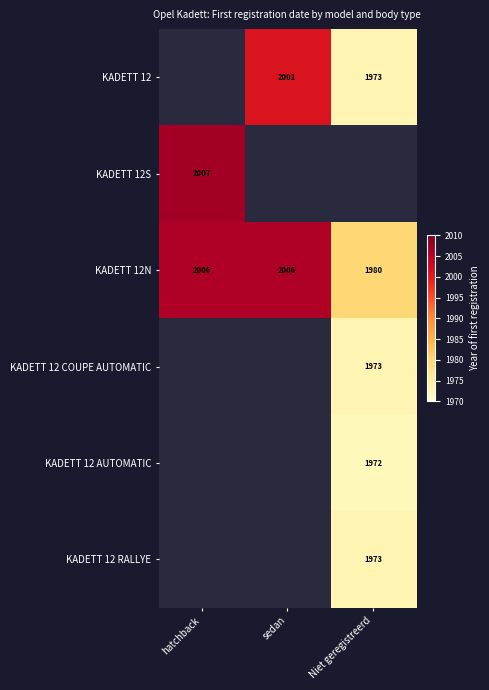

What is the average value of the KADETT 12N series?

1997